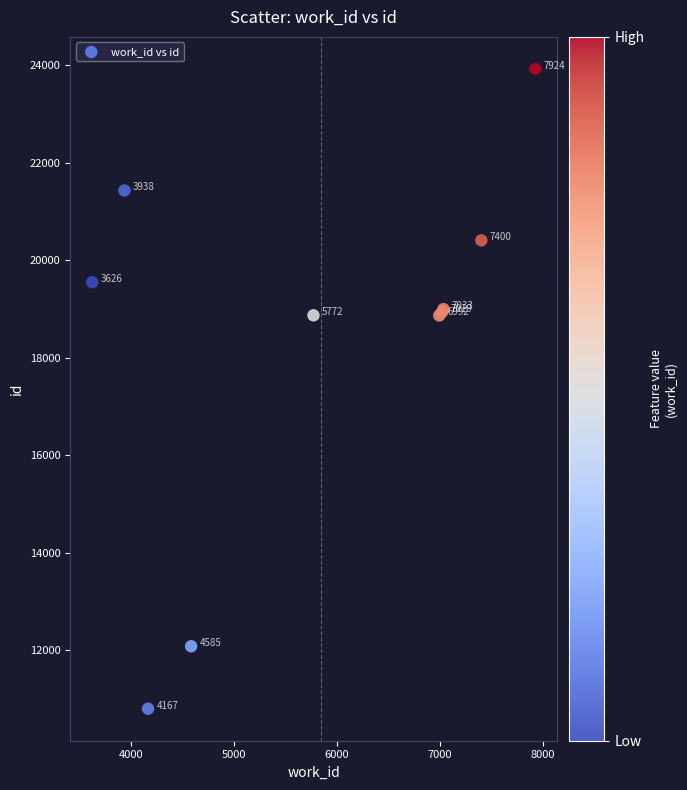

What Y value in the scatter plot is closest to 17360?

18864